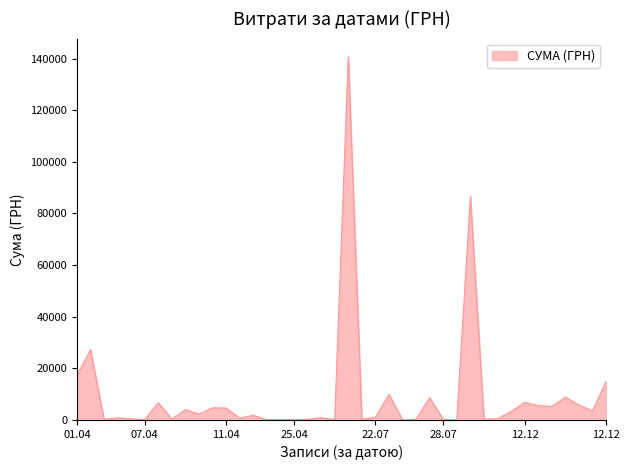

What is the maximum value shown in the chart?

140706.2